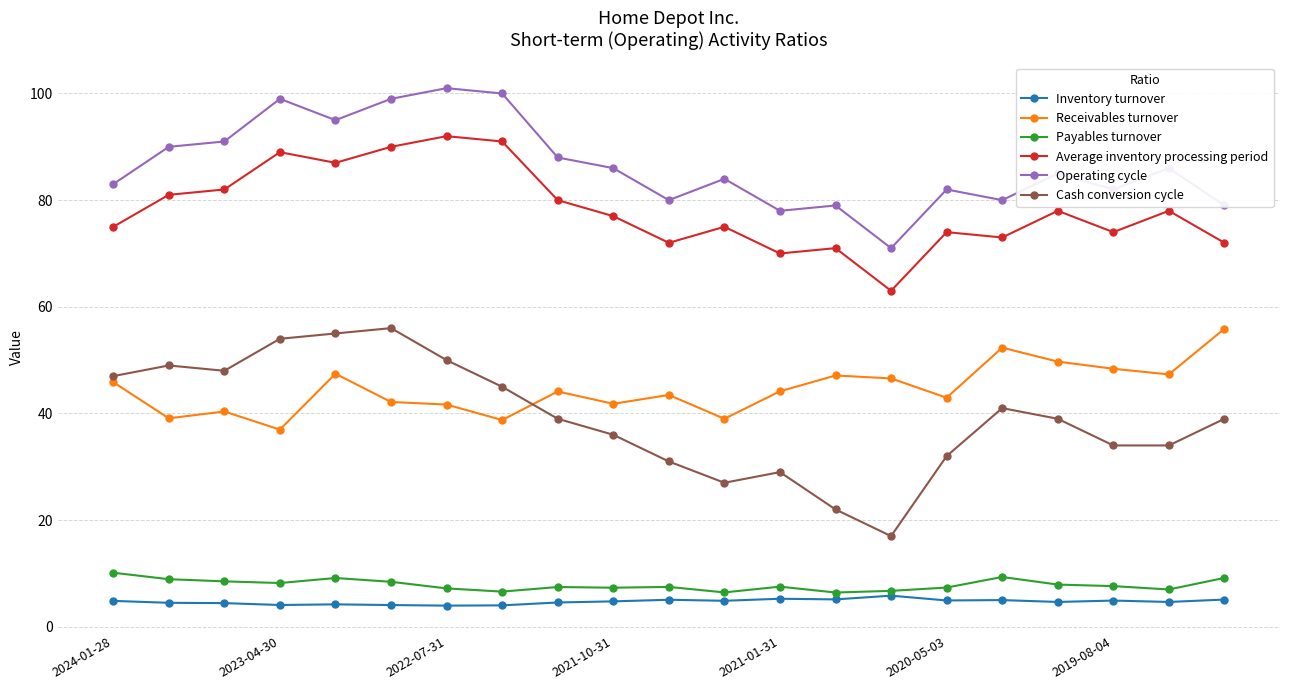

What is the highest value of the Inventory turnover series?

5.8